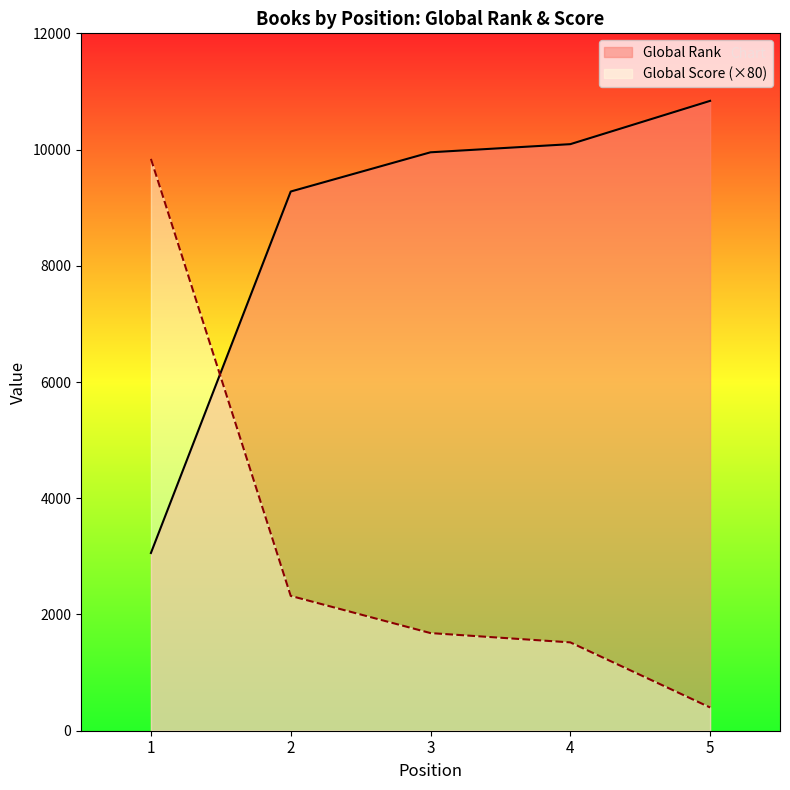

True or false: Global Score has a value of 2320 at 2.

True